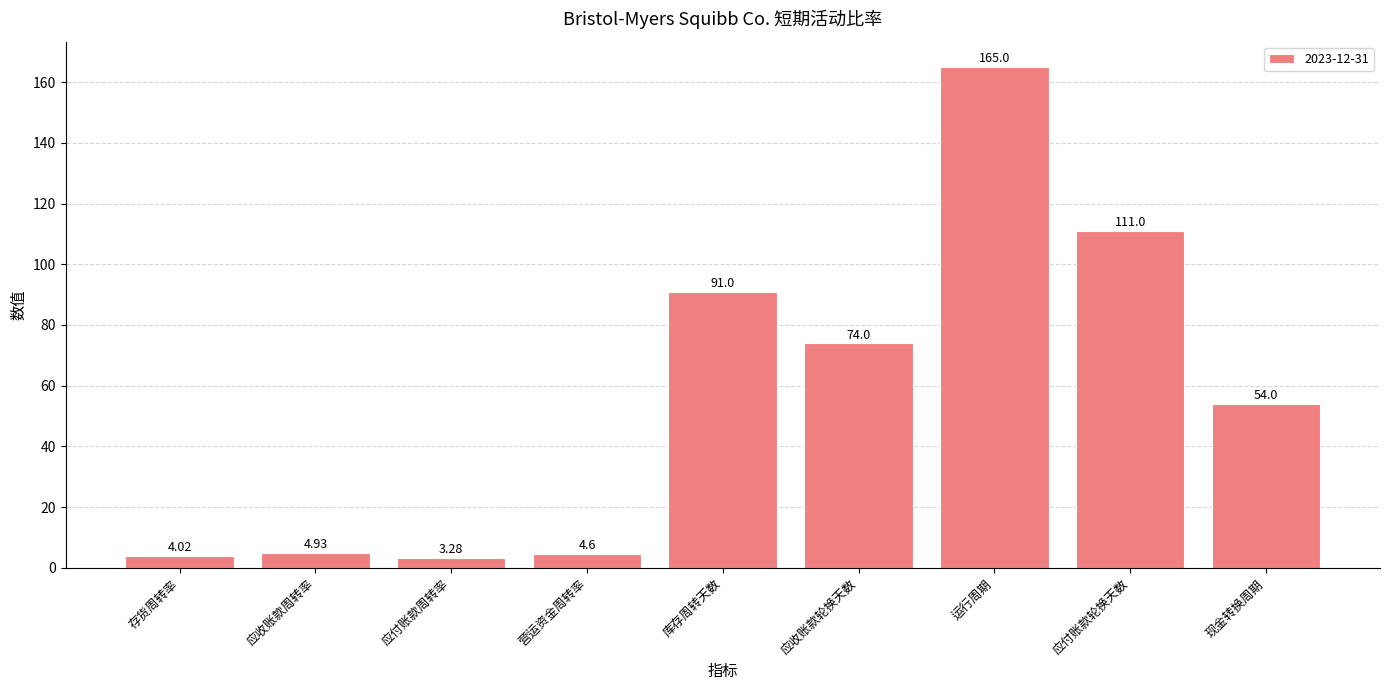

What is the change in value from 应付账款周转率 to 库存周转天数?

+87.7